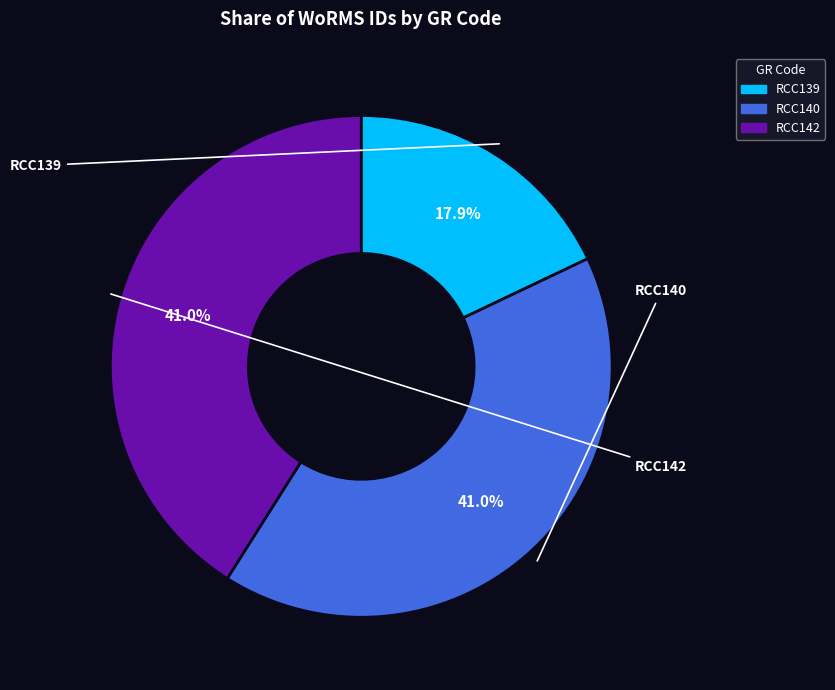

To the nearest percent, what portion does RCC139 represent?

18%